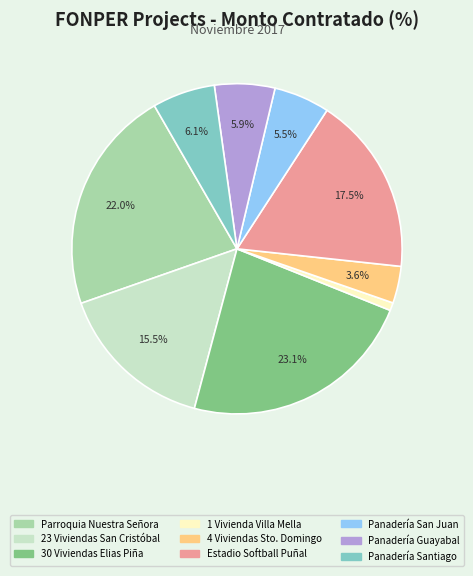

Is there any slice that represents more than half of the pie?

No